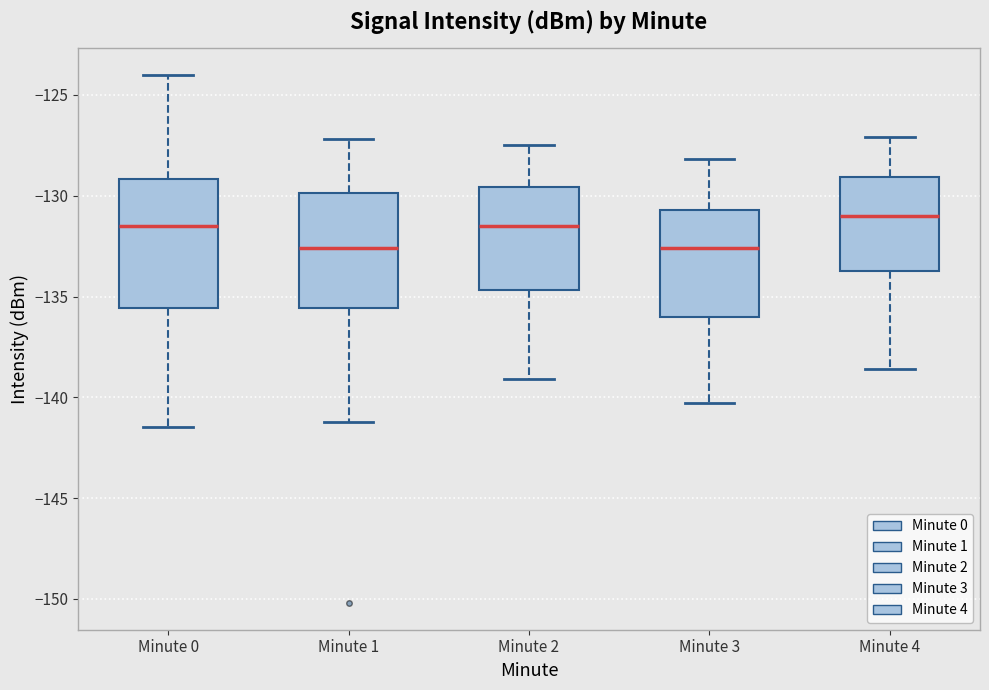

Reading left to right, transcribe this box plot: for each box, give where its median line is, the range the box spans, and where its two whiskers end, as read against the y-axis. The values are not printed on the chart, so give them approximately, as read against the axis.

Minute 0: median -131.5, box -135.5 to -129.0, whiskers -141.5 to -124.0
Minute 1: median -132.5, box -135.5 to -130.0, whiskers -141.0 to -127.0
Minute 2: median -131.5, box -134.5 to -129.5, whiskers -139.0 to -127.5
Minute 3: median -132.5, box -136.0 to -130.5, whiskers -140.5 to -128.0
Minute 4: median -131.0, box -133.5 to -129.0, whiskers -138.5 to -127.0